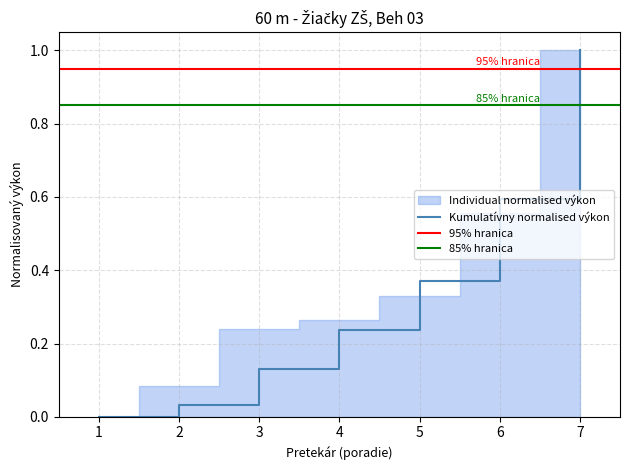

At which label does Kumulatívny normalised výkon reach its peak?

7